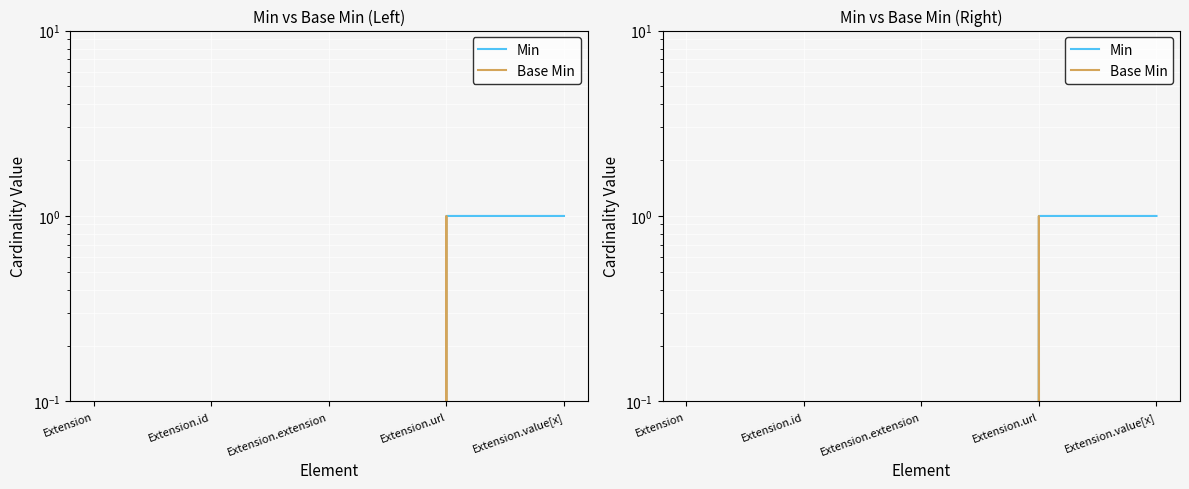

Which series changed the most between Extension.id and Extension.value[x]?

Min